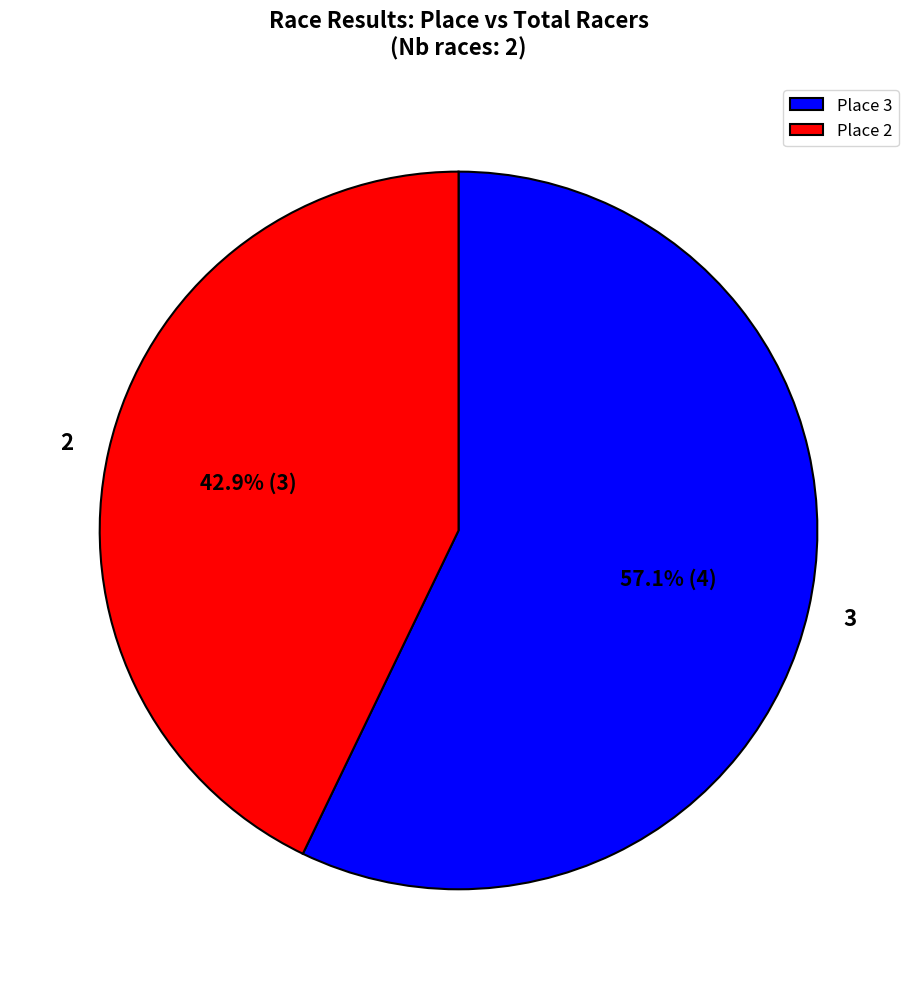

What is the ratio of the value at 3 to the value at 2?

1.3